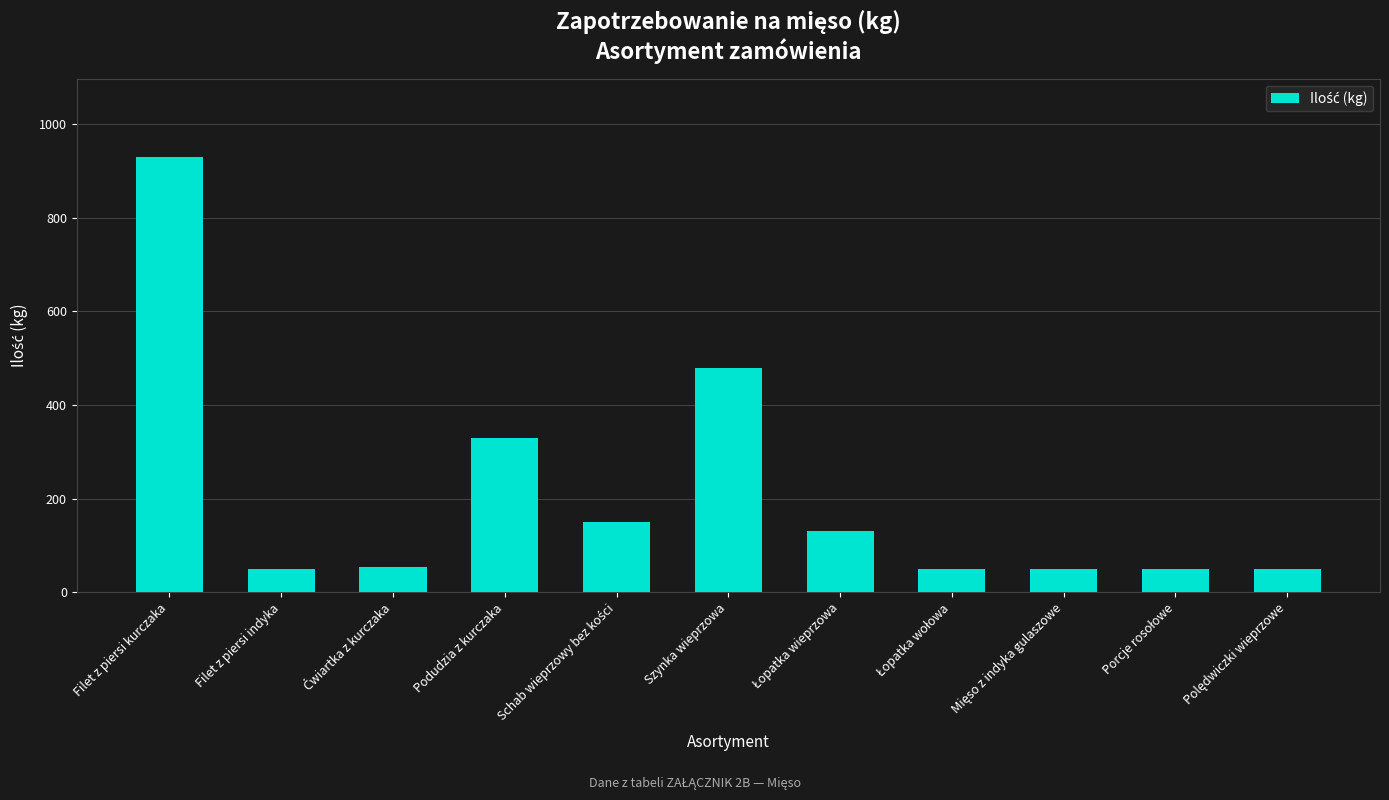

What is the value of the 10th bar from the left?

50